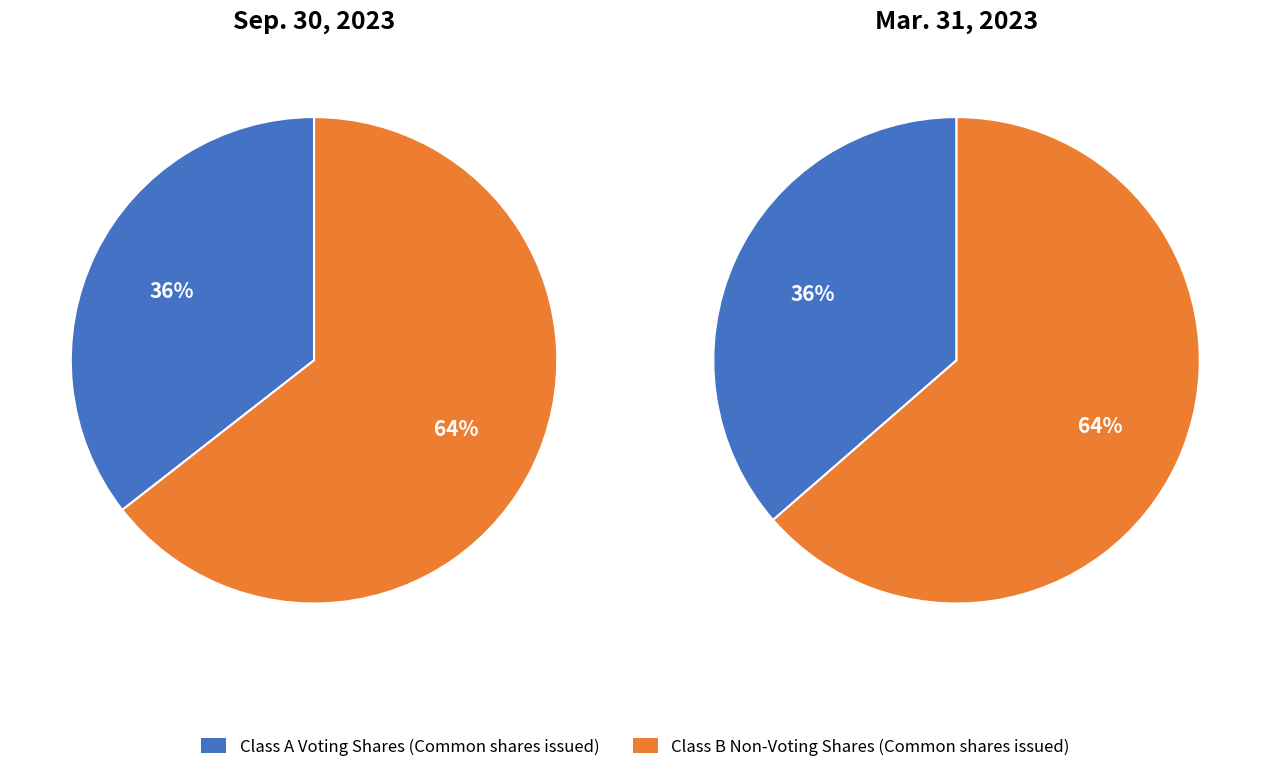

How many segments does this pie chart have?

2